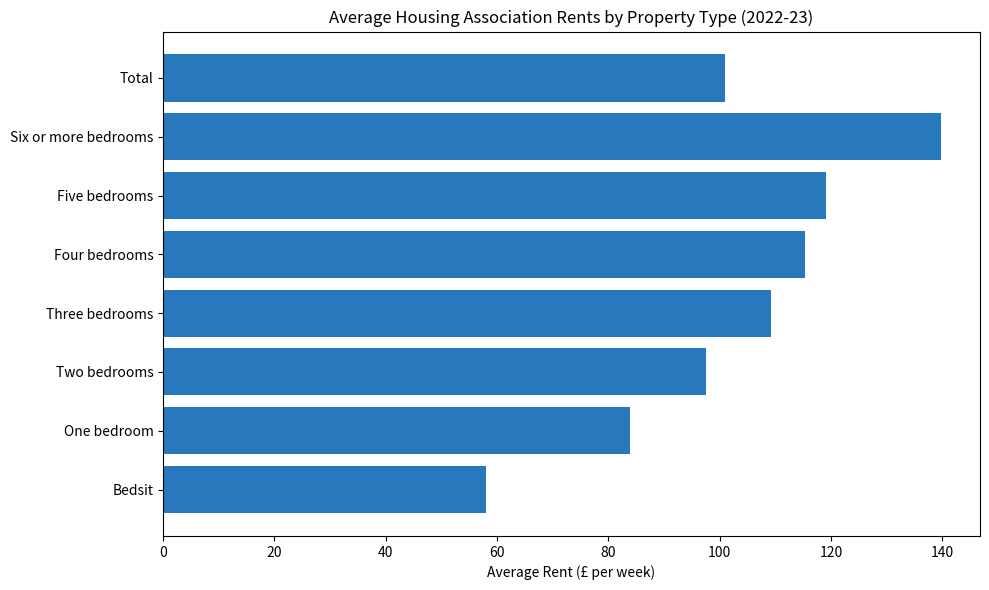

True or false: the data shows 58.0 at Bedsit.

True